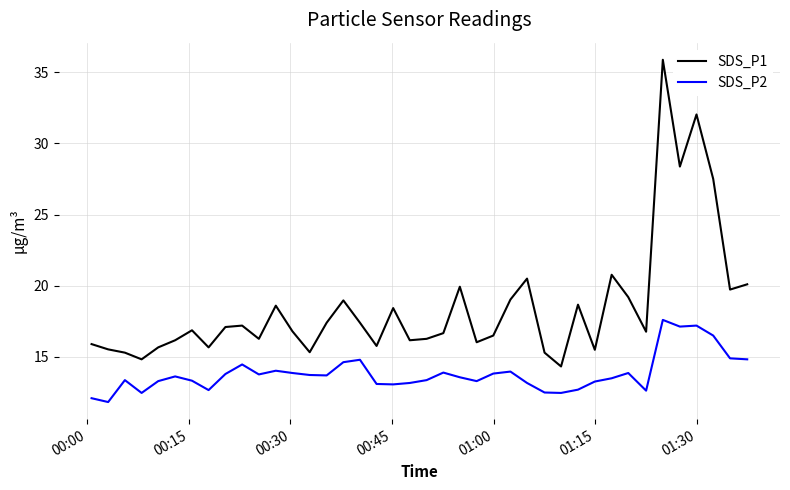

Which series has the largest total across all categories?

SDS_P1